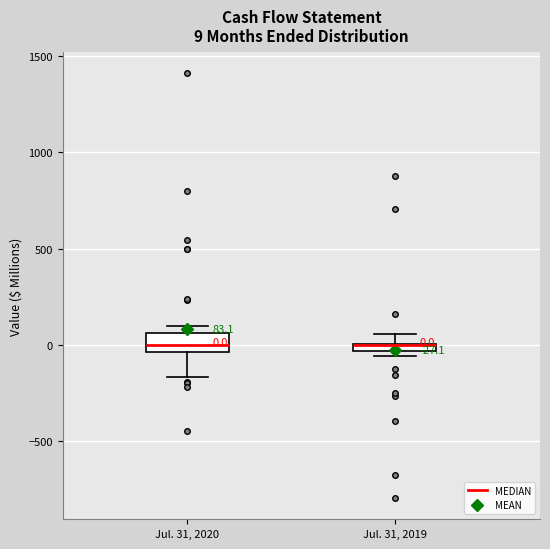

Comparing the boxes themselves (not the whiskers), which one is the tallest?

Jul. 31, 2020